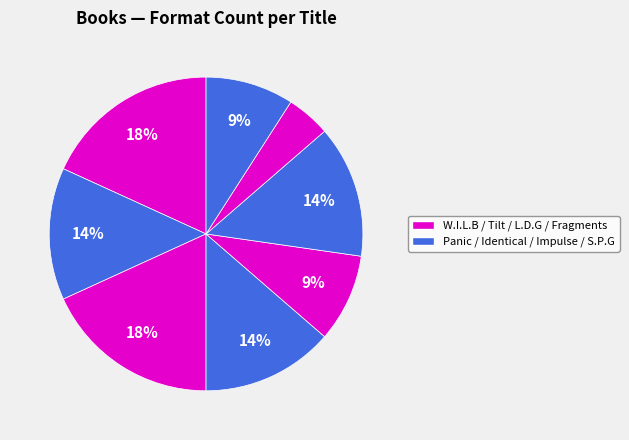

What is the smallest slice in the pie chart?

Fragments